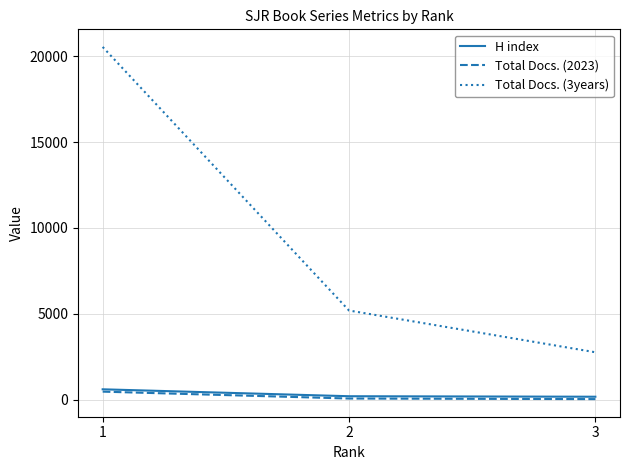

At which category is the sum across all series the highest?

1